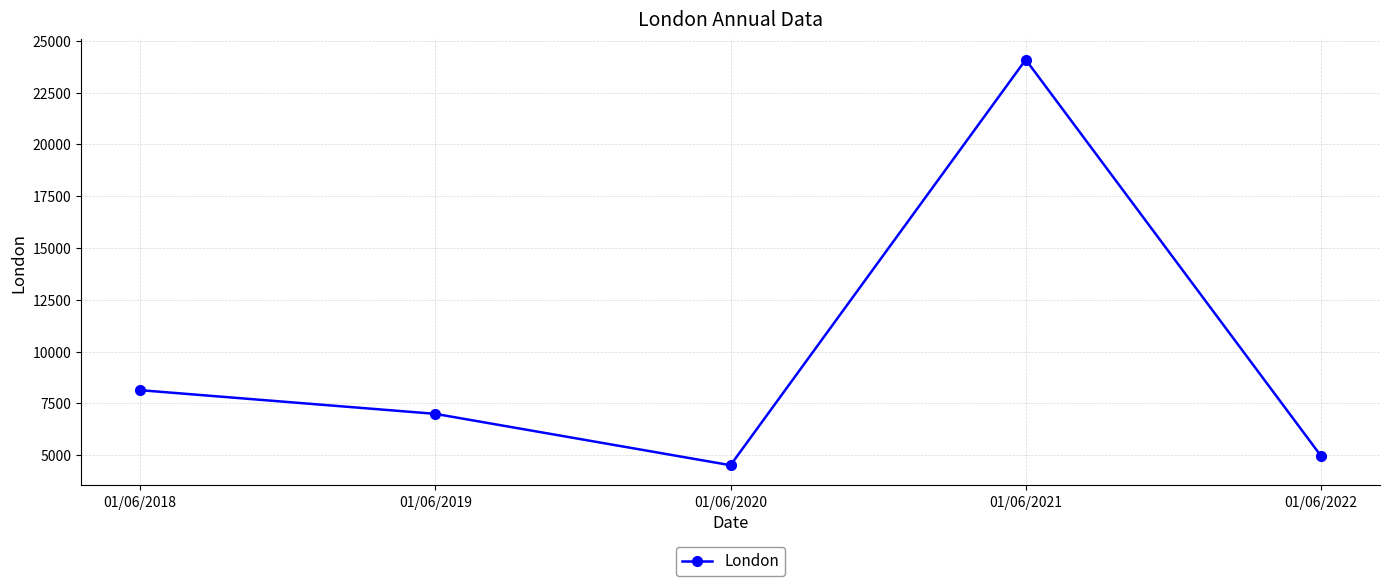

Reading left to right, transcribe all the data shown in this chart.

01/06/2018=8135	01/06/2019=6991	01/06/2020=4511	01/06/2021=24094	01/06/2022=4962